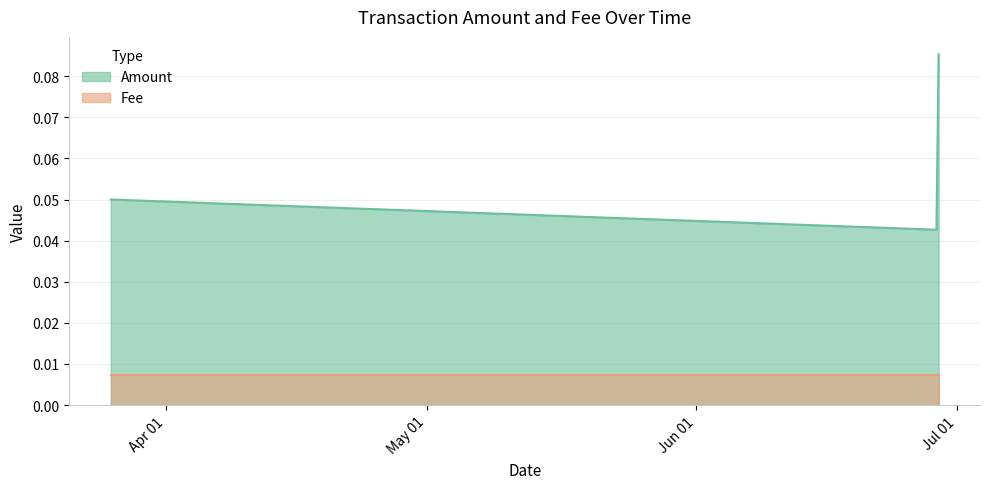

The value of Amount at 2019-03-25 14:16:04 is 0.1. True or false?

True